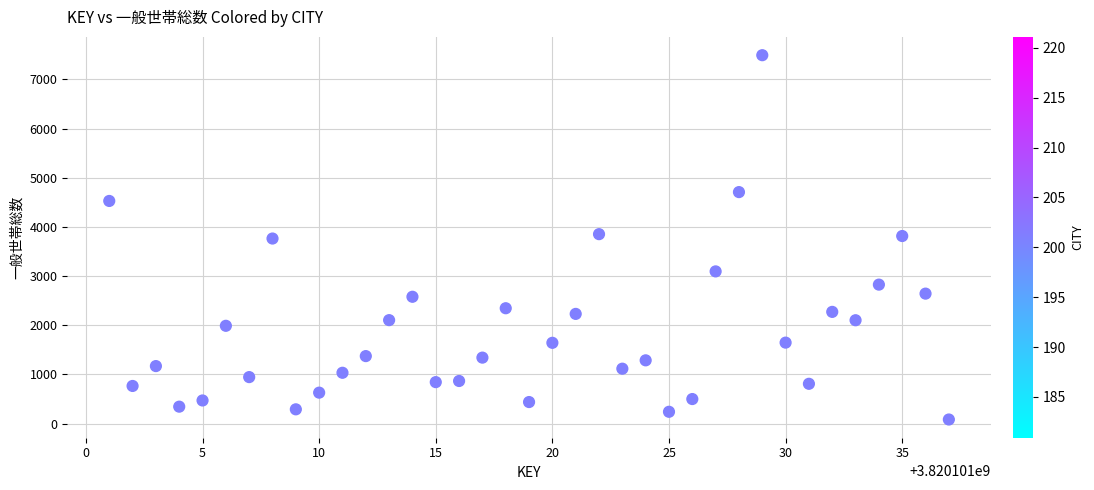

What is the range of X values (max minus min)?

36